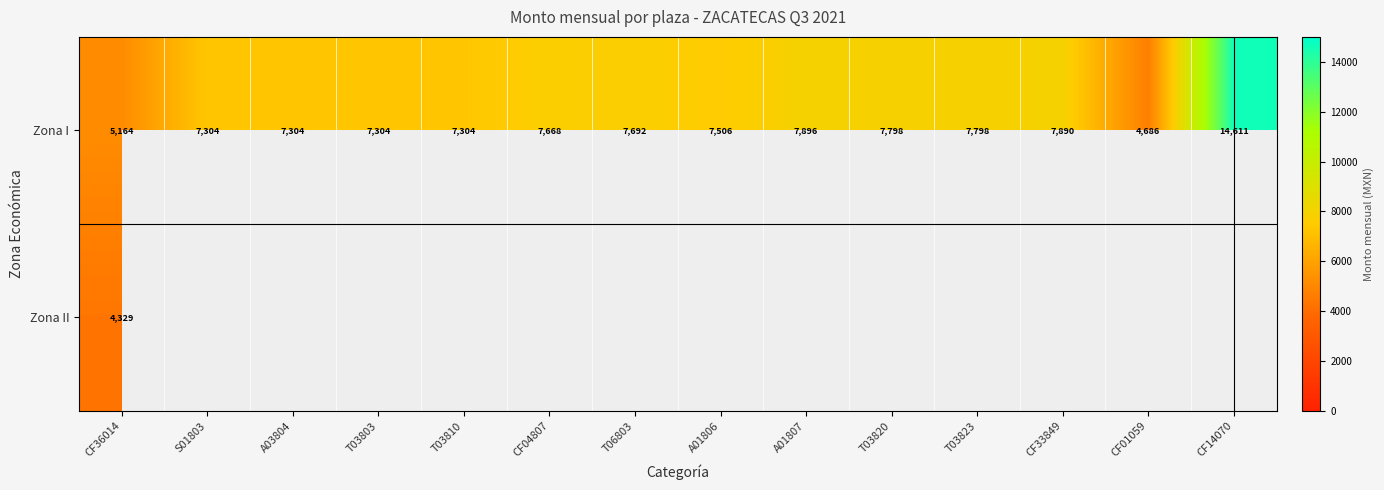

True or false: Zona I has a value of 12784.9 at S01803.

False